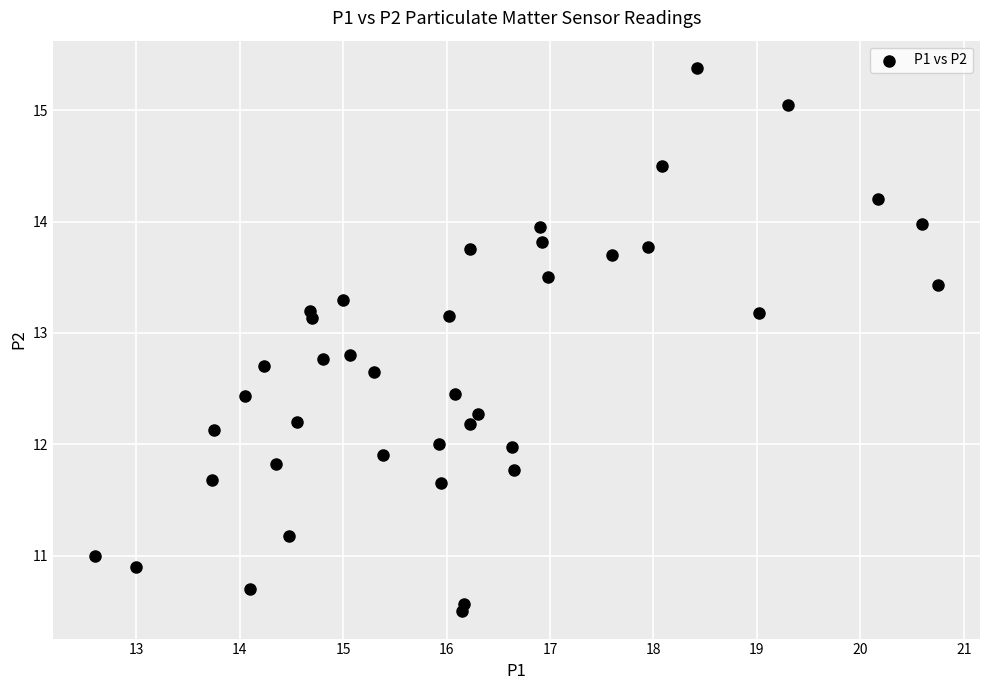

What is the range of Y values (max minus min)?

4.9